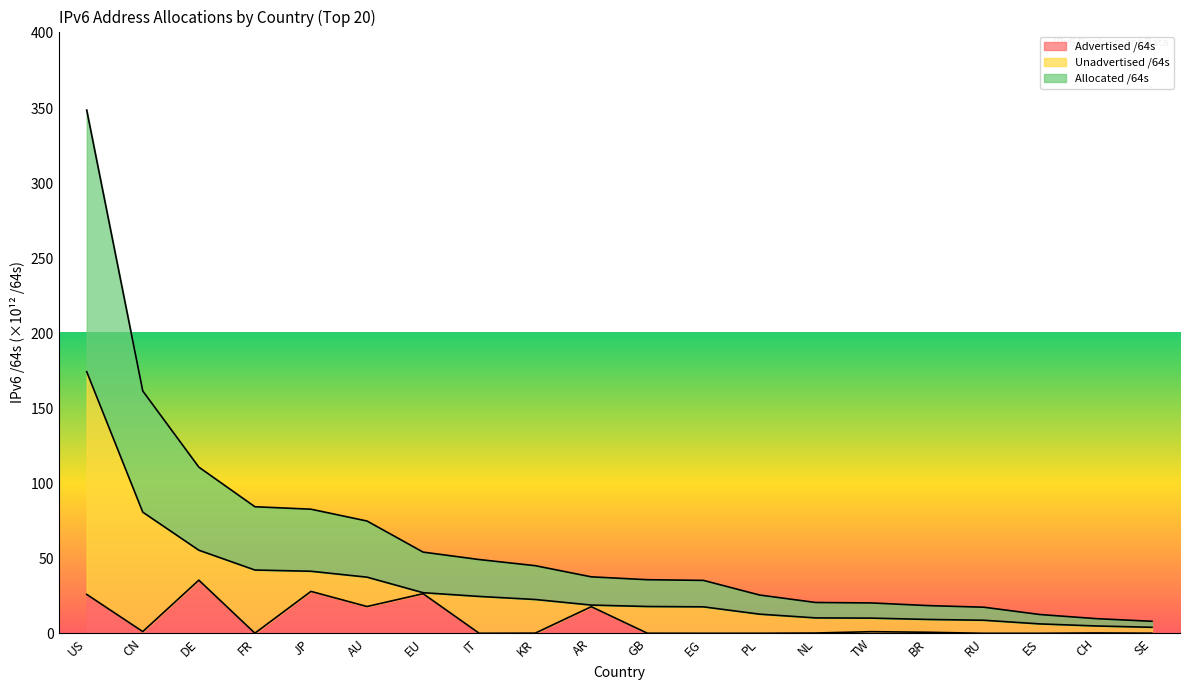

What is the difference between the maximum and minimum values in the Advertised /64s series?

35.4